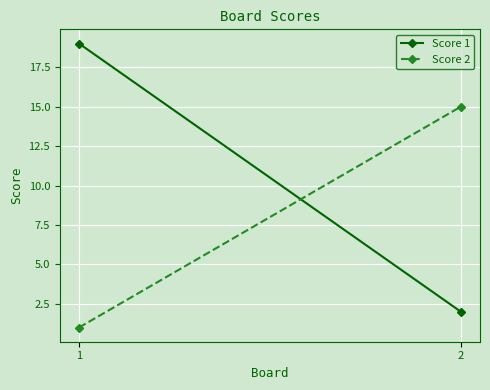

Which category has the highest value across all series?

1